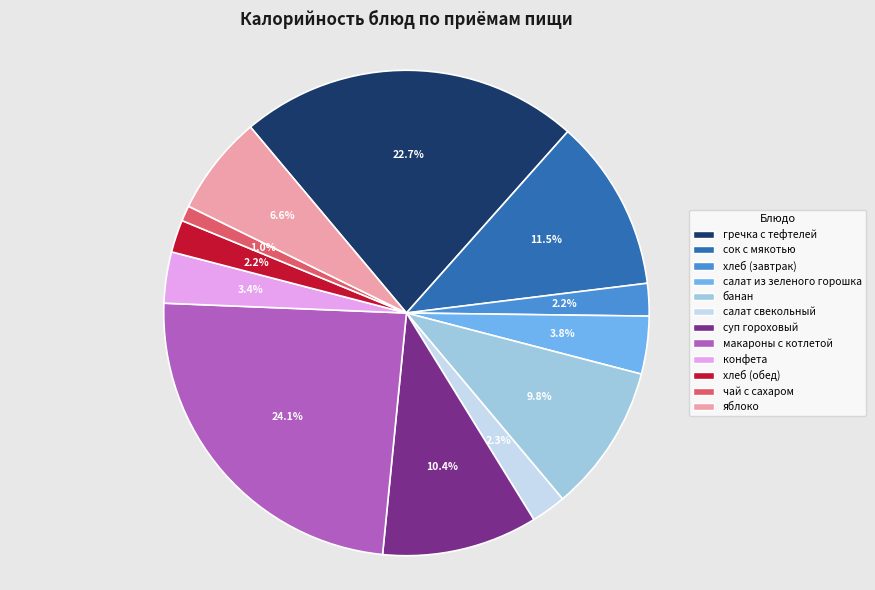

To the nearest percent, what is the difference between the largest and smallest slice percentages?

23%